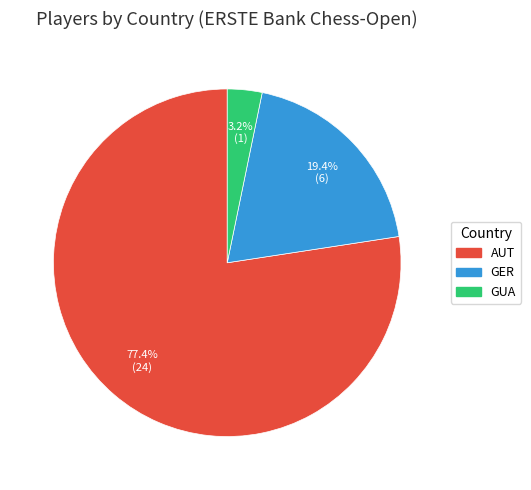

To the nearest percent, what percentage of the pie is GUA?

3%